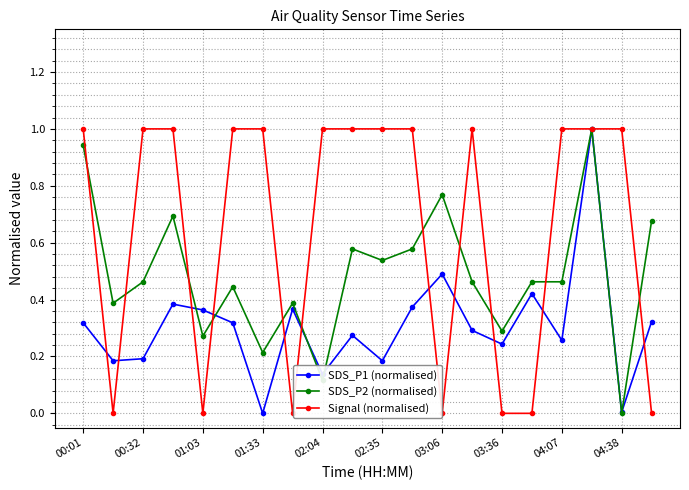

What is the greatest value displayed?

1.0